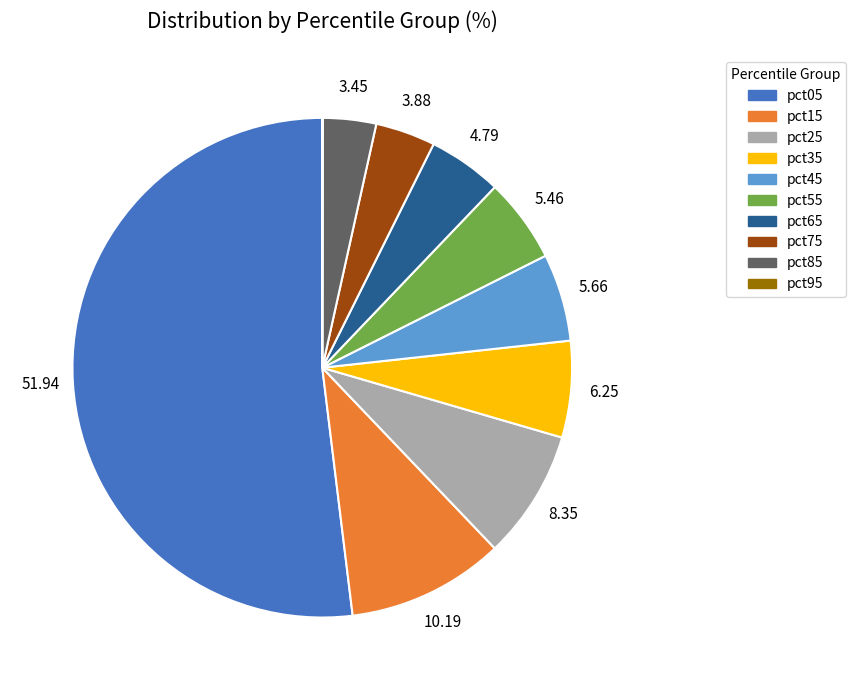

Do pct45 and pct75 together represent more than half of the pie?

No